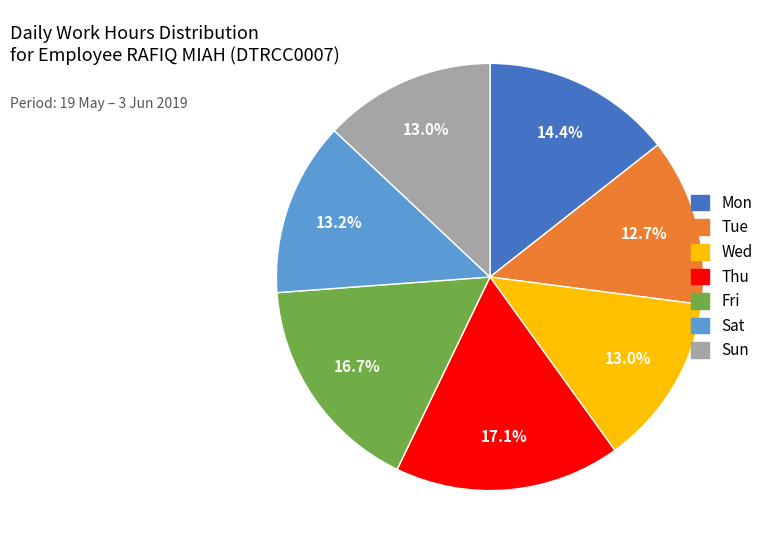

Approximately how many times larger is the value at Wed compared to Sun?

1.0